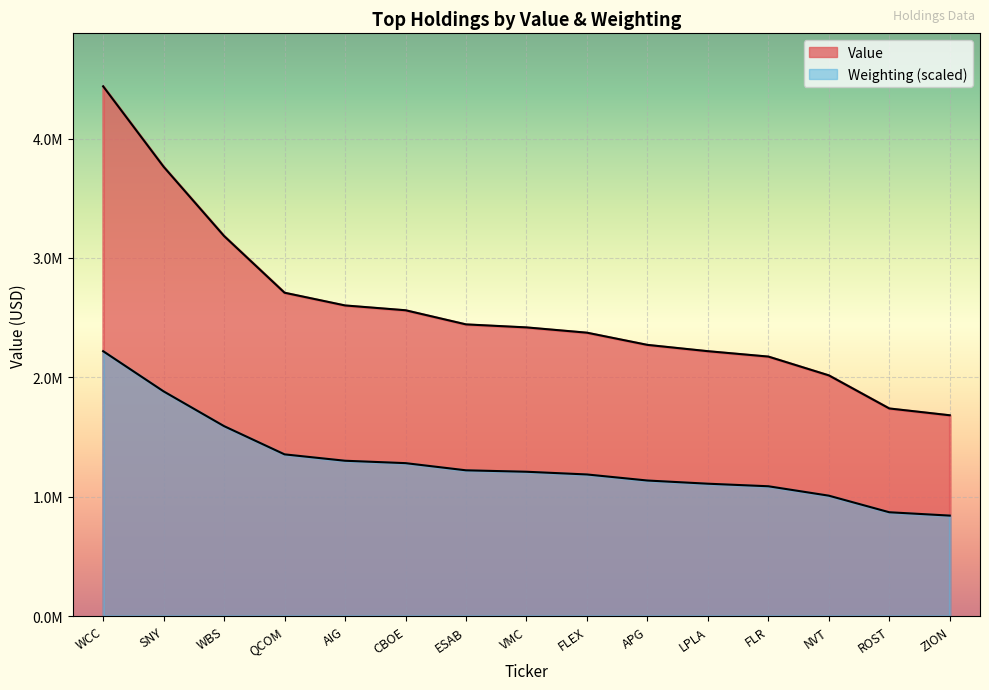

What is the difference between the highest and lowest values at ZION?

840520.2